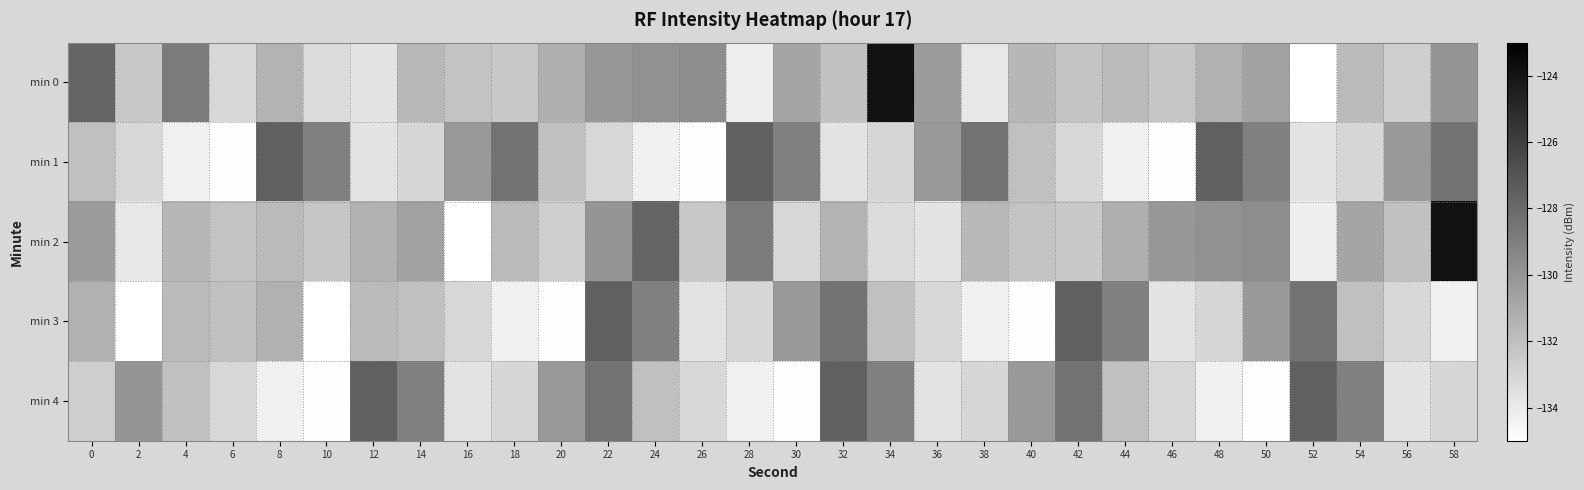

What is the total value across all series at 54?

-656.6